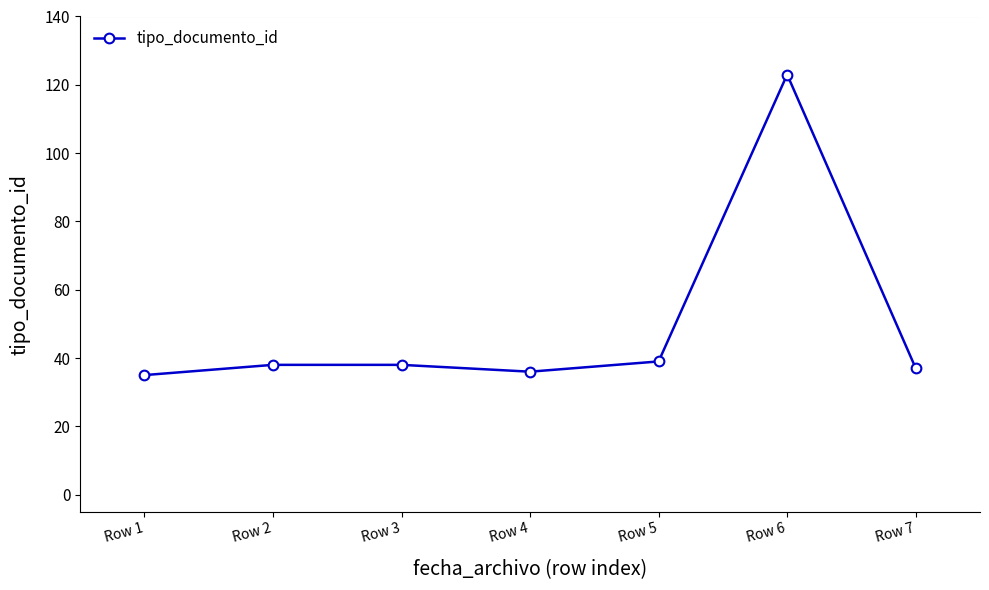

Which has a higher value, Row 3 or Row 1?

Row 3